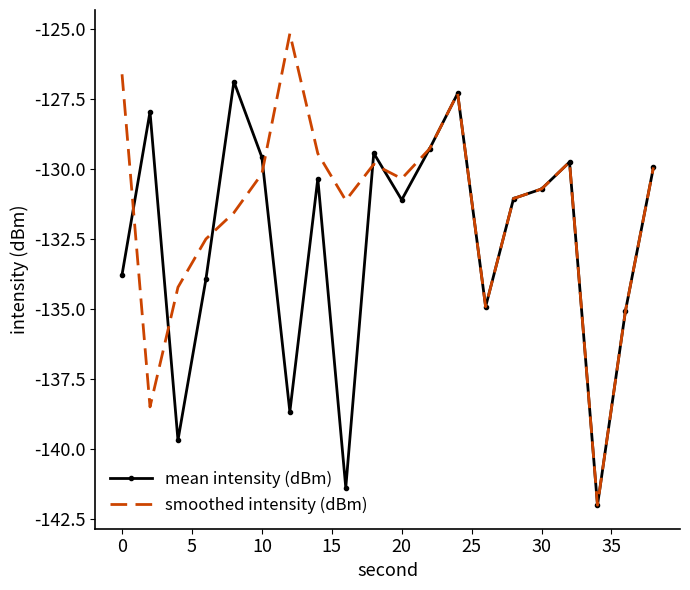

What is the maximum value for mean intensity (dBm)?

-126.9